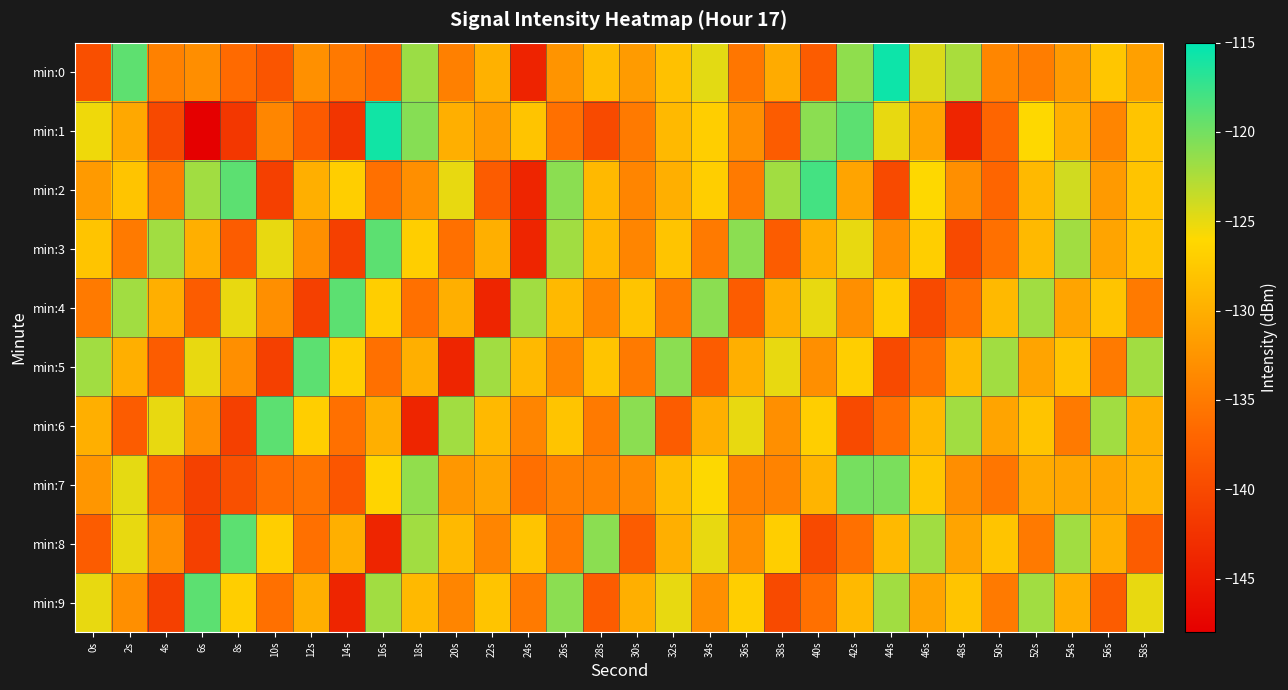

What is the spread (max minus min) of values at 20s?

22.0